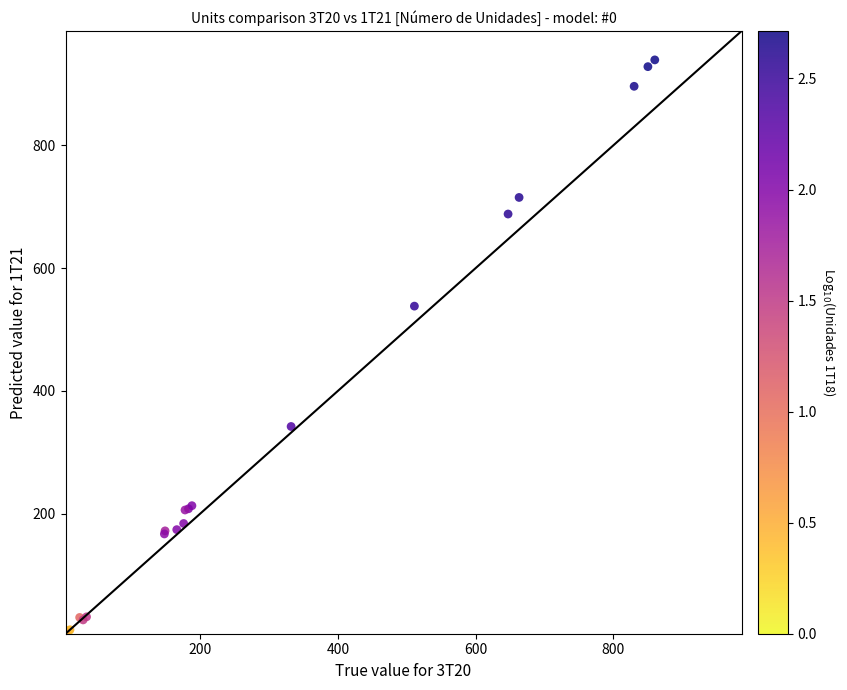

What Y value in the scatter plot is closest to 472?

538